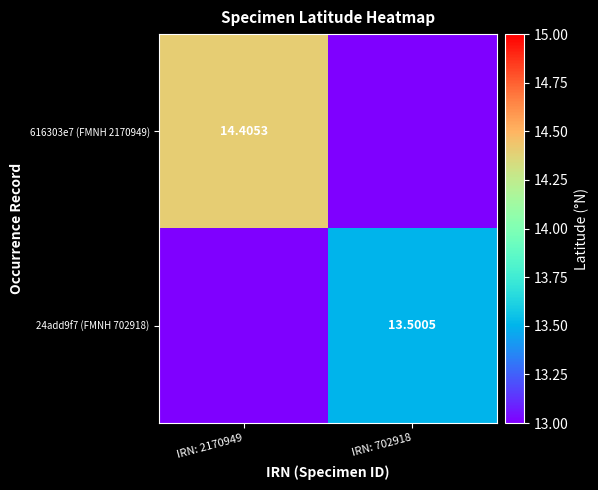

Is the value of 616303e7 (FMNH 2170949) at IRN: 2170949 greater than the value of 24add9f7 (FMNH 702918) at IRN: 702918?

Yes